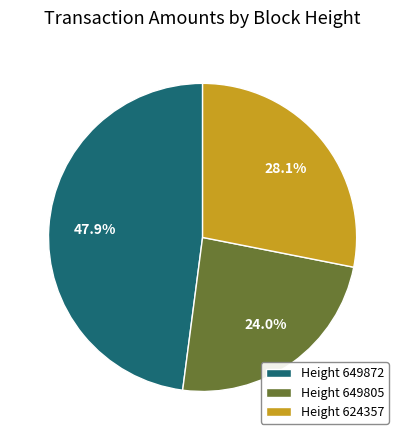

Rank the categories by value from lowest to highest.

Height 649805, Height 624357, Height 649872